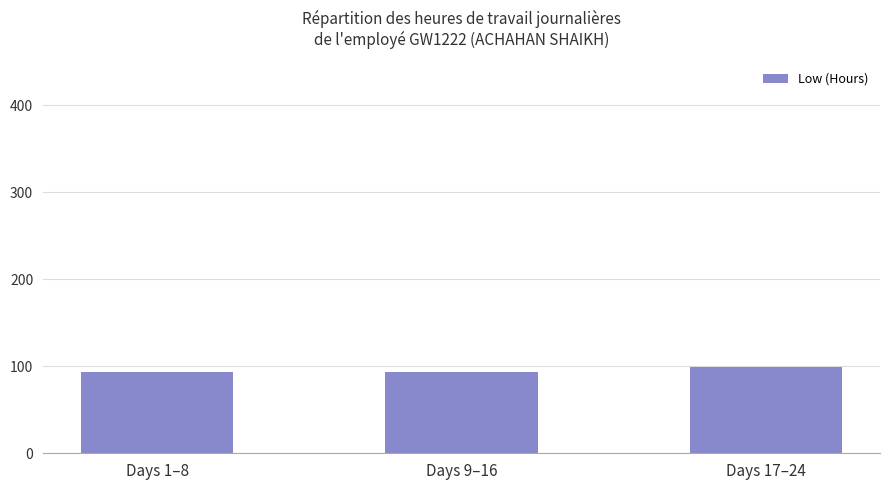

What is the difference between the values at Days 17–24 and Days 9–16?

6.1